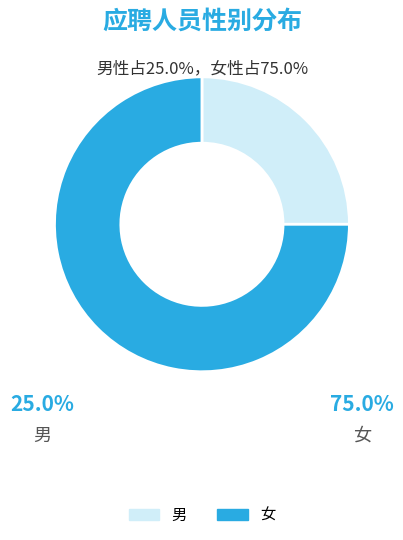

Is it true that 男 is 25% of the pie?

True